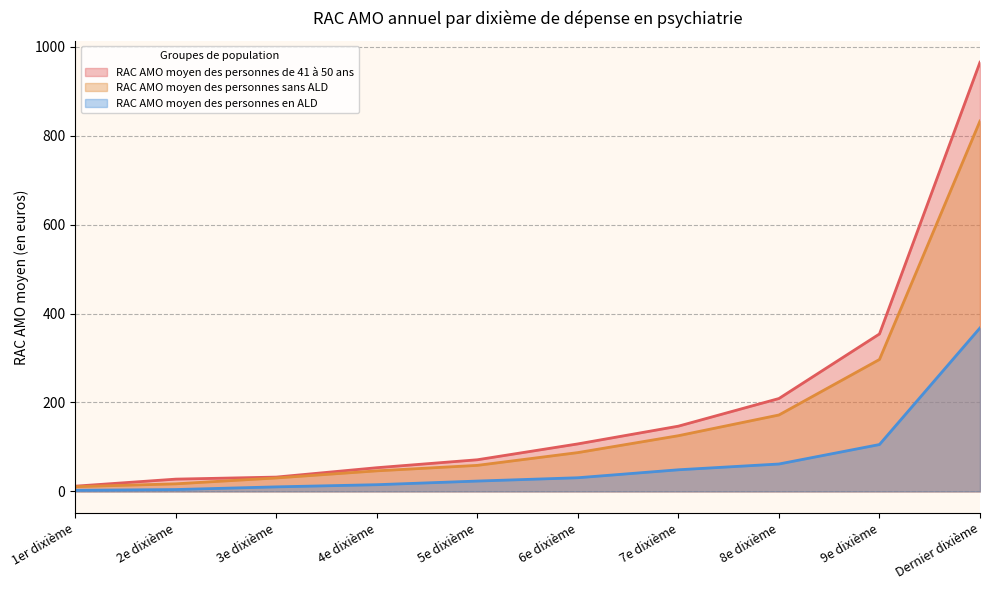

At which category is the sum across all series the highest?

Dernier dixième